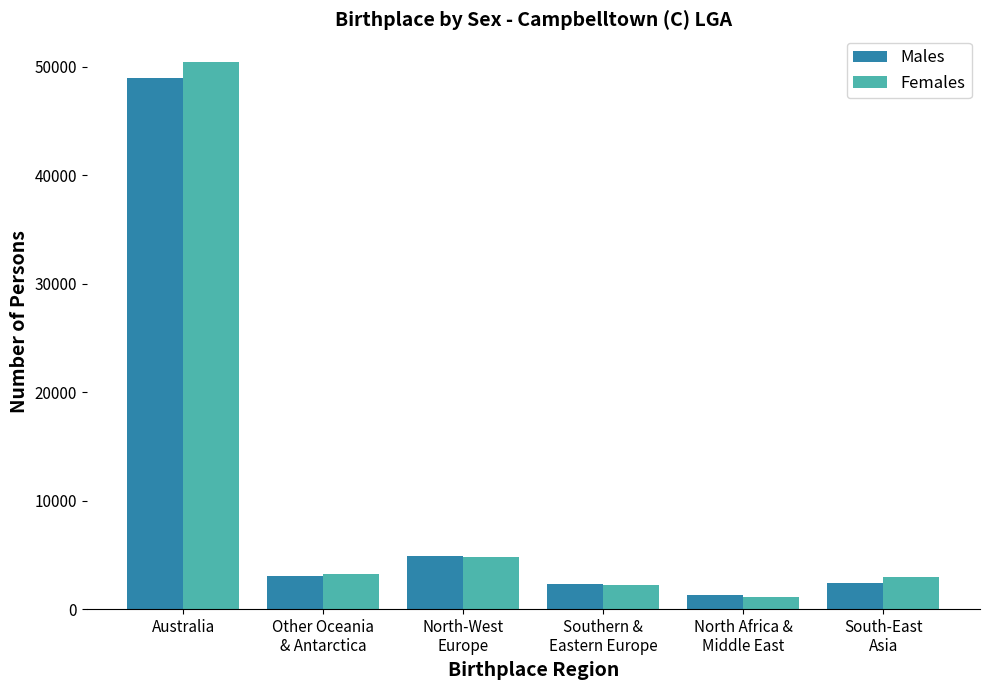

Rank the series at South-East
Asia from lowest to highest value.

Males, Females